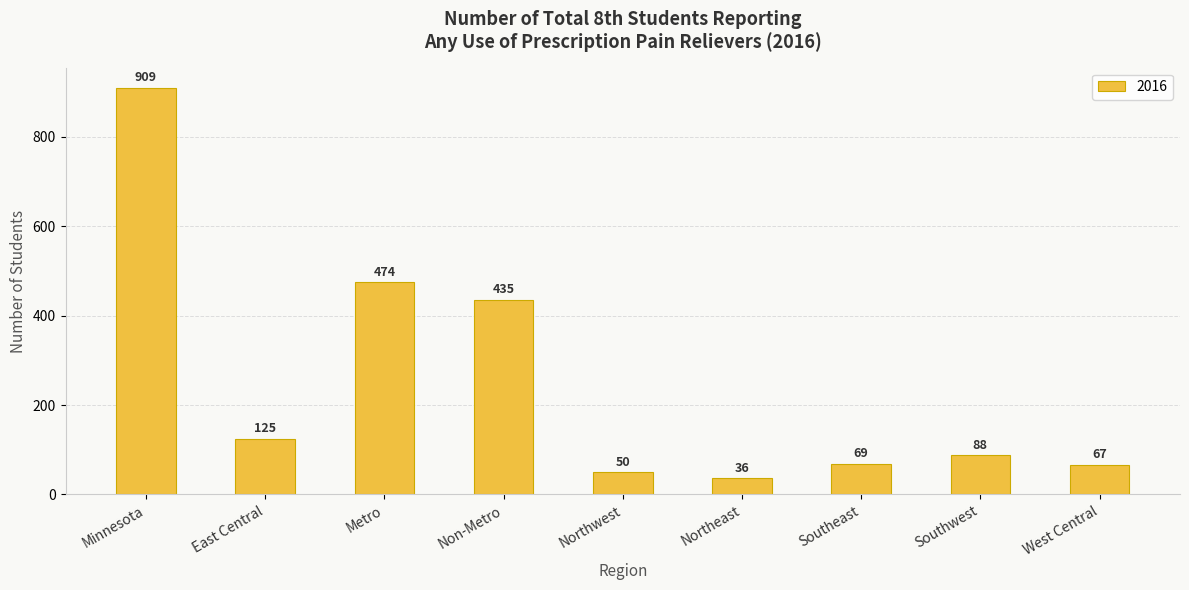

What is the maximum value shown in the chart?

909